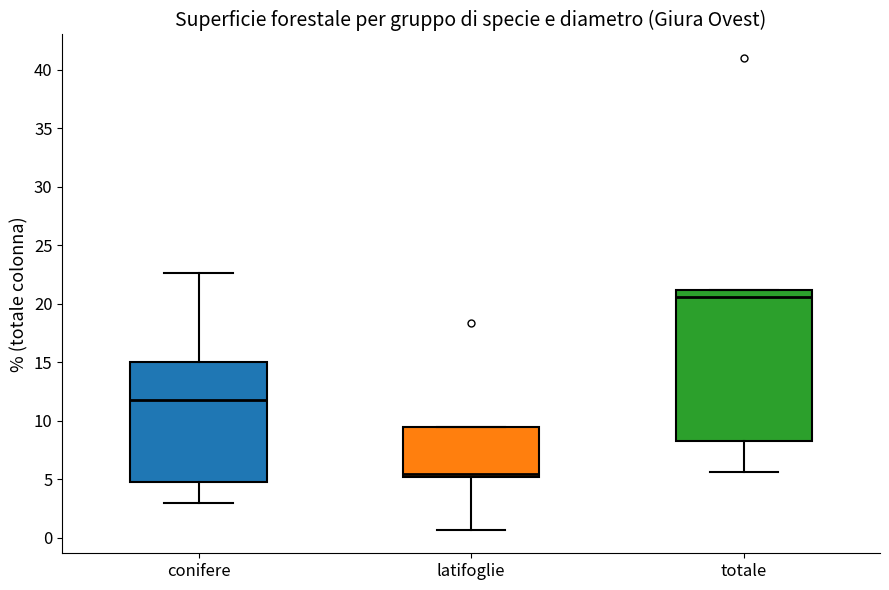

Which box's median line is the lowest?

latifoglie